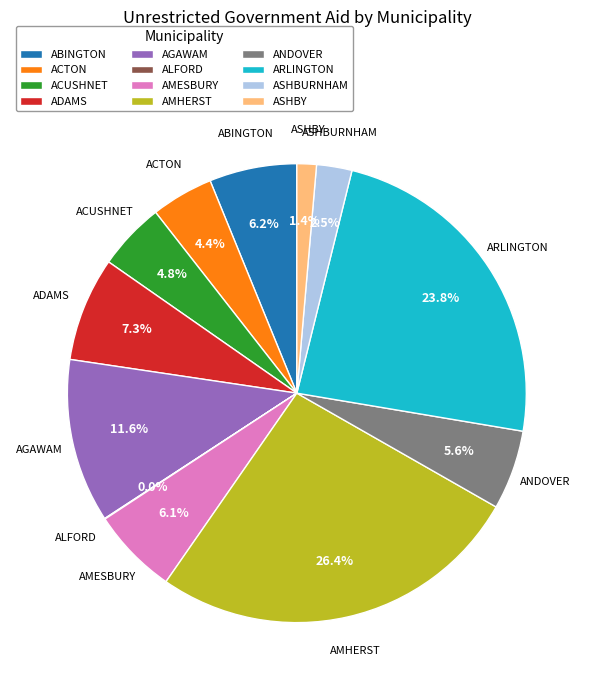

What percentage is NOT represented by ABINGTON?

93.8%